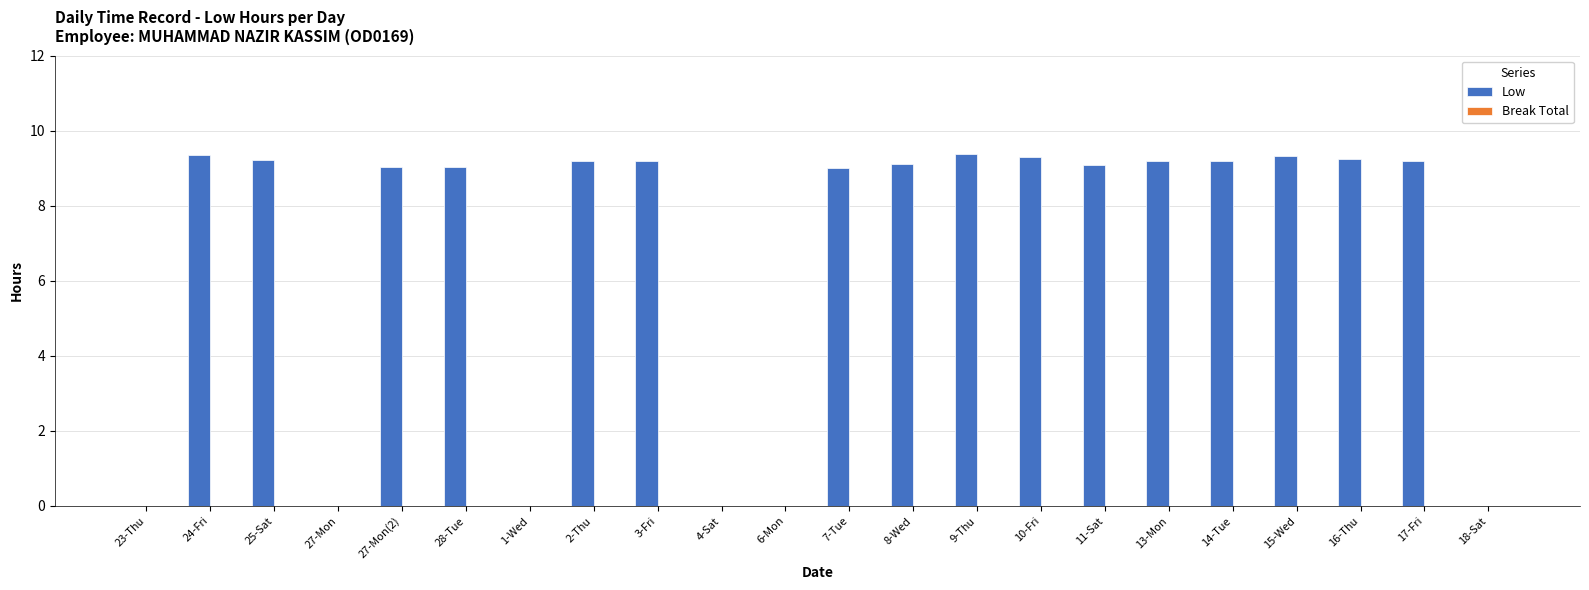

What is the sum of the values at 14-Tue and 11-Sat?

18.3